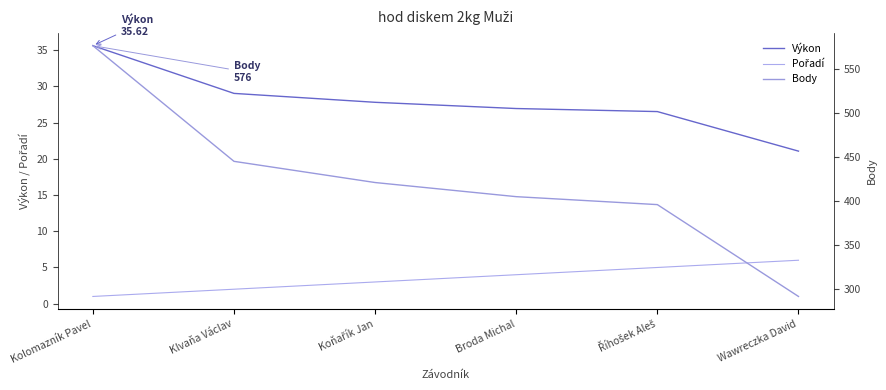

Read the Výkon value at Klvaňa Václav.

29.0